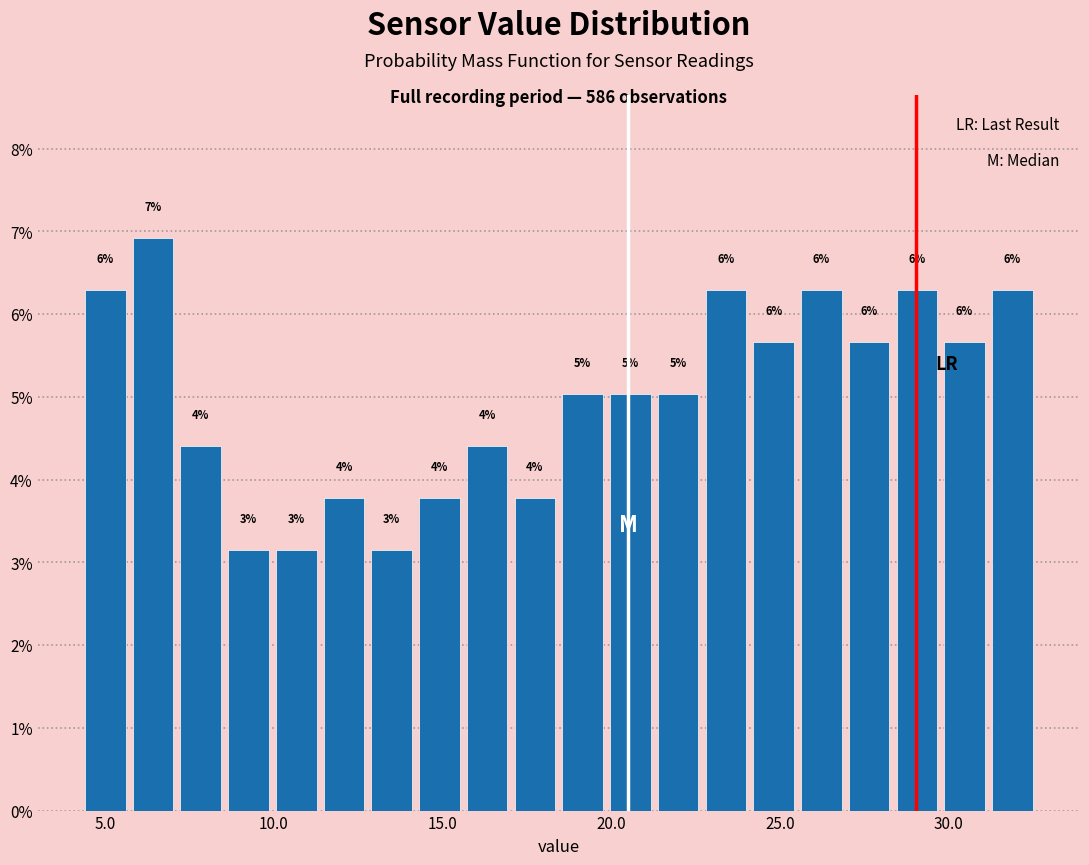

Around what value on the x-axis is the tallest bar? Give the approximate position of its centre, as read against the axis.

6.5